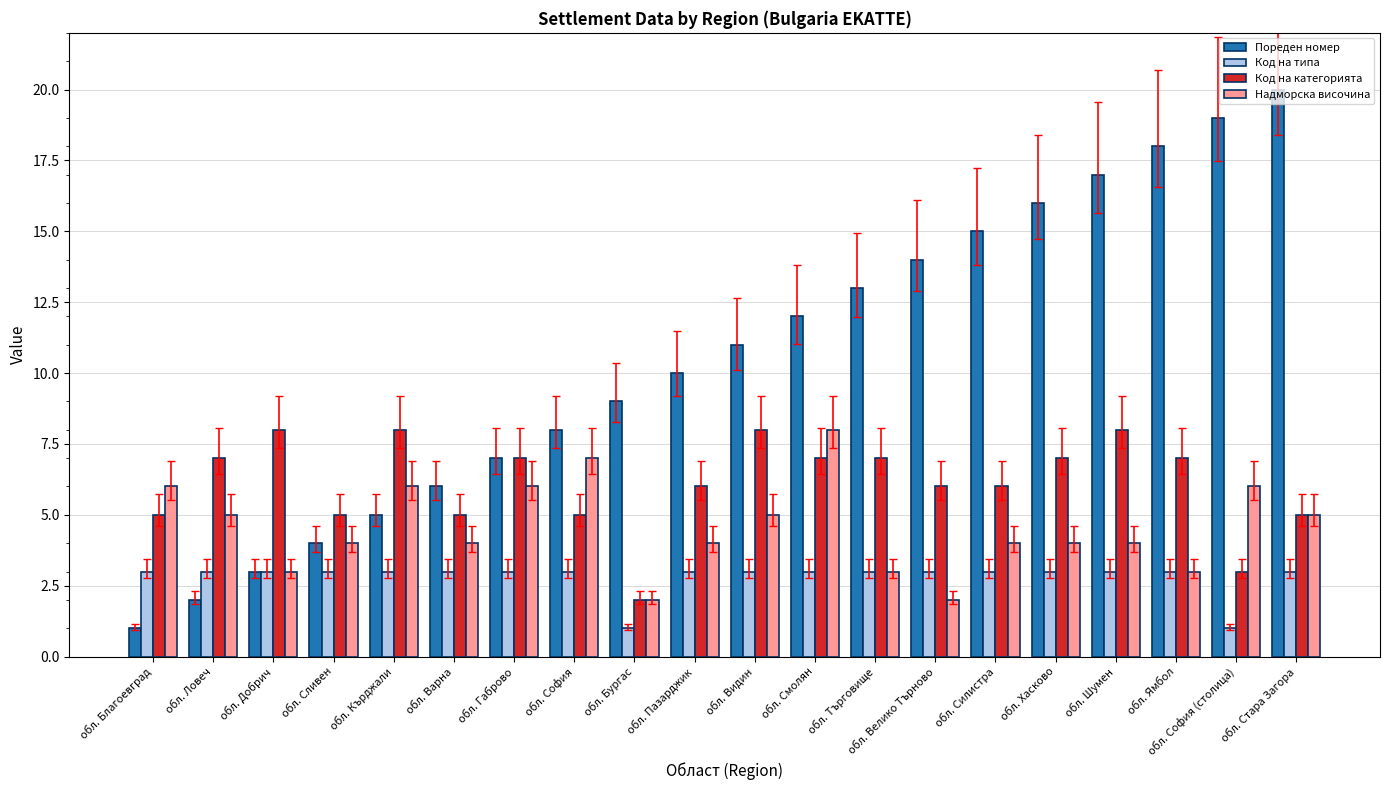

Reading left to right, list all the values displayed in this chart.

Пореден номер: обл. Благоевград=1	обл. Ловеч=2	обл. Добрич=3	обл. Сливен=4	обл. Кърджали=5	обл. Варна=6	обл. Габрово=7	обл. София=8	обл. Бургас=9	обл. Пазарджик=10	обл. Видин=11	обл. Смолян=12	обл. Търговище=13	обл. Велико Търново=14	обл. Силистра=15	обл. Хасково=16	обл. Шумен=17	обл. Ямбол=18	обл. София (столица)=19	обл. Стара Загора=20
Код на типа: обл. Благоевград=3	обл. Ловеч=3	обл. Добрич=3	обл. Сливен=3	обл. Кърджали=3	обл. Варна=3	обл. Габрово=3	обл. София=3	обл. Бургас=1	обл. Пазарджик=3	обл. Видин=3	обл. Смолян=3	обл. Търговище=3	обл. Велико Търново=3	обл. Силистра=3	обл. Хасково=3	обл. Шумен=3	обл. Ямбол=3	обл. София (столица)=1	обл. Стара Загора=3
Код на категорията: обл. Благоевград=5	обл. Ловеч=7	обл. Добрич=8	обл. Сливен=5	обл. Кърджали=8	обл. Варна=5	обл. Габрово=7	обл. София=5	обл. Бургас=2	обл. Пазарджик=6	обл. Видин=8	обл. Смолян=7	обл. Търговище=7	обл. Велико Търново=6	обл. Силистра=6	обл. Хасково=7	обл. Шумен=8	обл. Ямбол=7	обл. София (столица)=3	обл. Стара Загора=5
Надморска височина: обл. Благоевград=6	обл. Ловеч=5	обл. Добрич=3	обл. Сливен=4	обл. Кърджали=6	обл. Варна=4	обл. Габрово=6	обл. София=7	обл. Бургас=2	обл. Пазарджик=4	обл. Видин=5	обл. Смолян=8	обл. Търговище=3	обл. Велико Търново=2	обл. Силистра=4	обл. Хасково=4	обл. Шумен=4	обл. Ямбол=3	обл. София (столица)=6	обл. Стара Загора=5